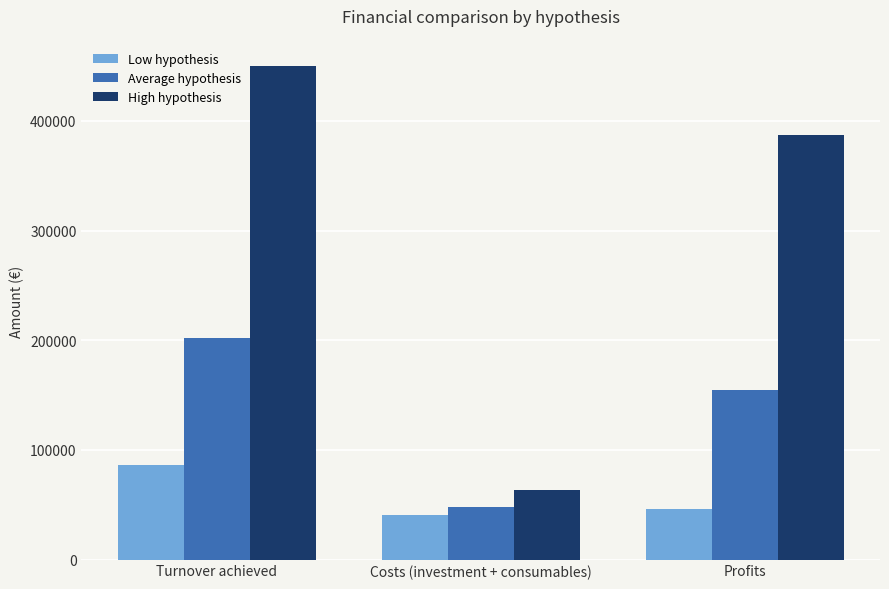

What is the label of the 3rd bar from the right?

Turnover achieved